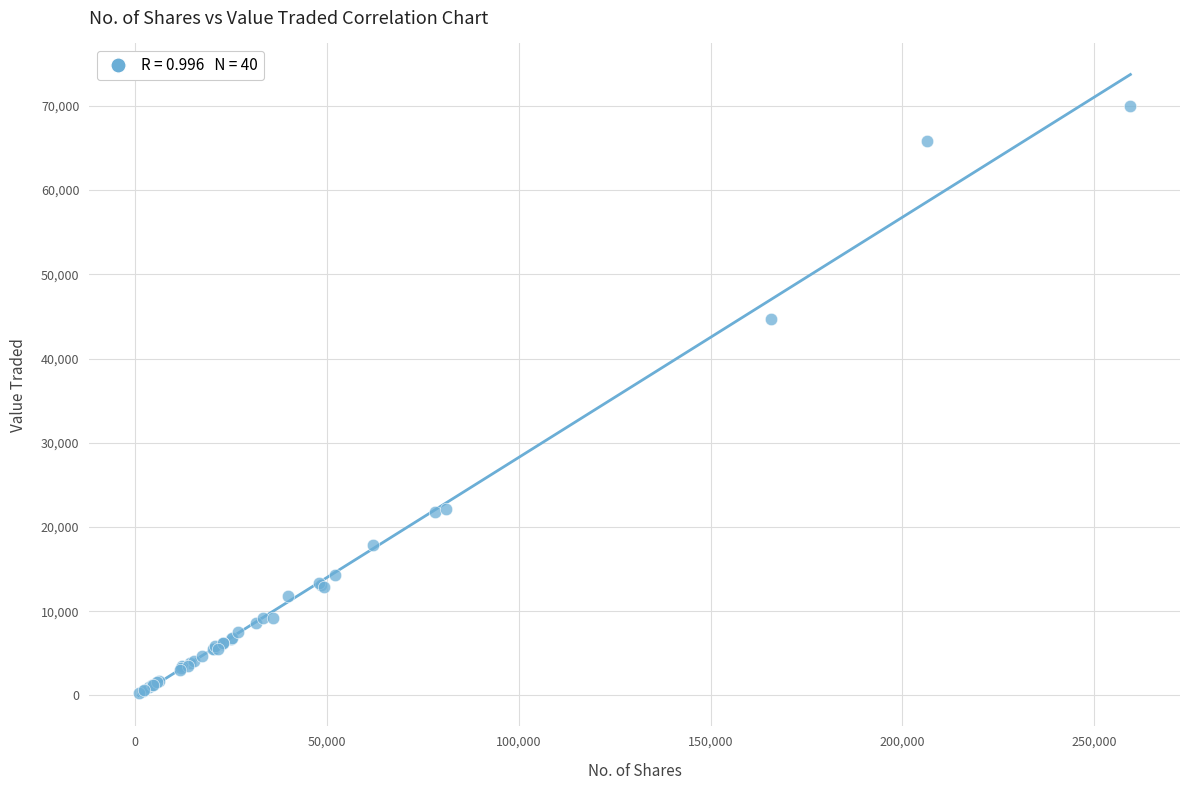

What Y value in the scatter plot is closest to 35149?

44733